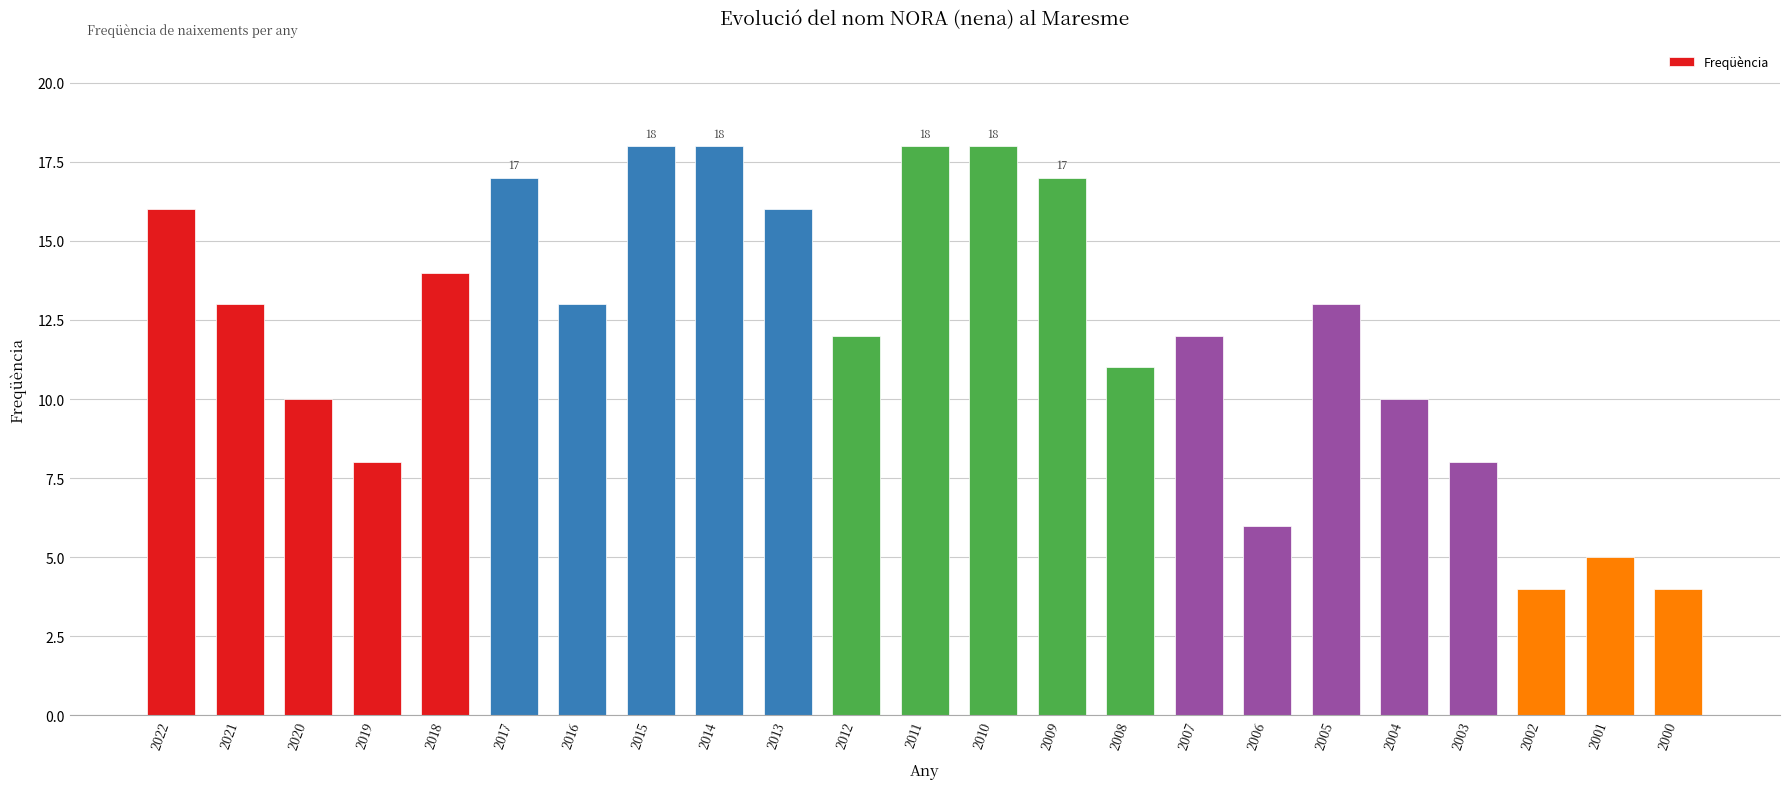

The chart shows a value of 3 at 2020. True or false?

False